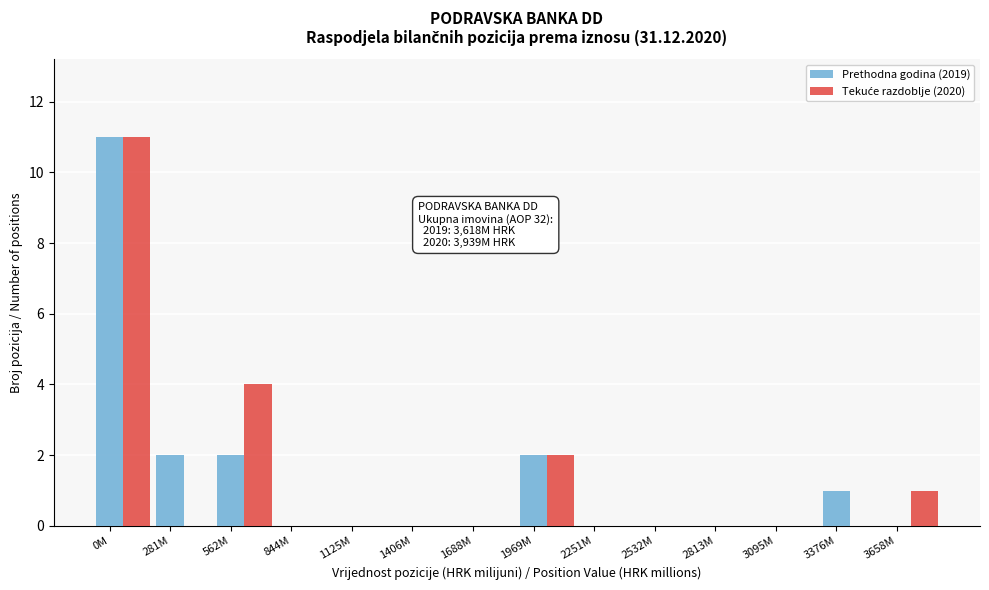

At which category is the sum across all series the highest?

0M